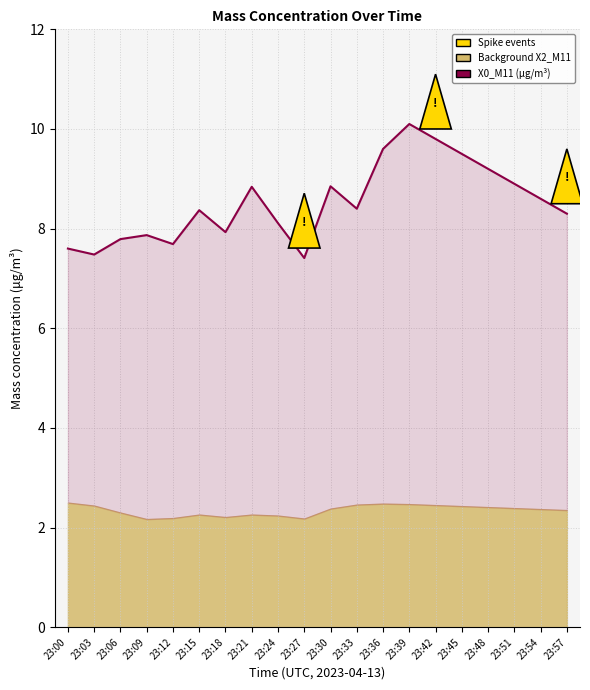

What is the value of the 15th point from the left?

9.8